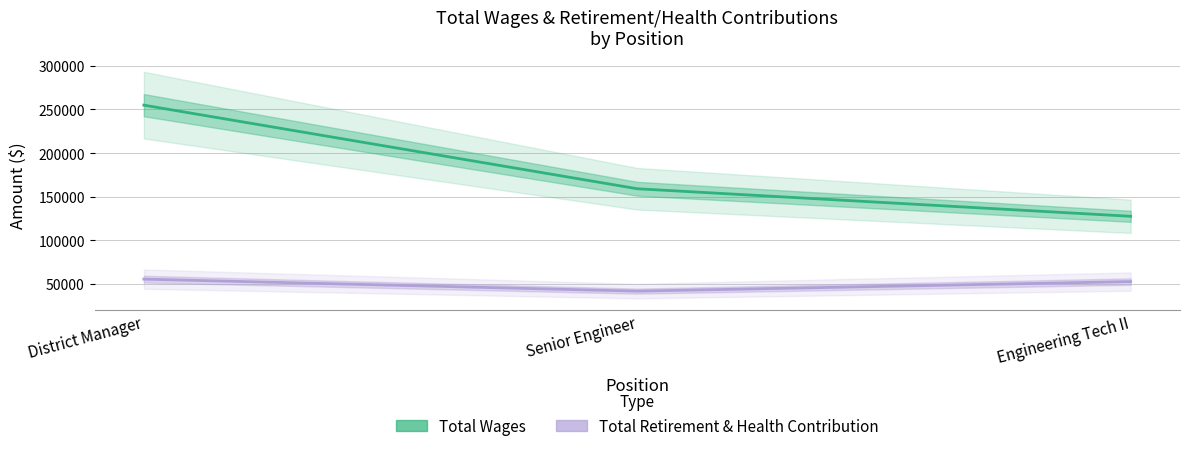

Where does the Total Retirement & Health Contribution series first go above 52565?

District Manager